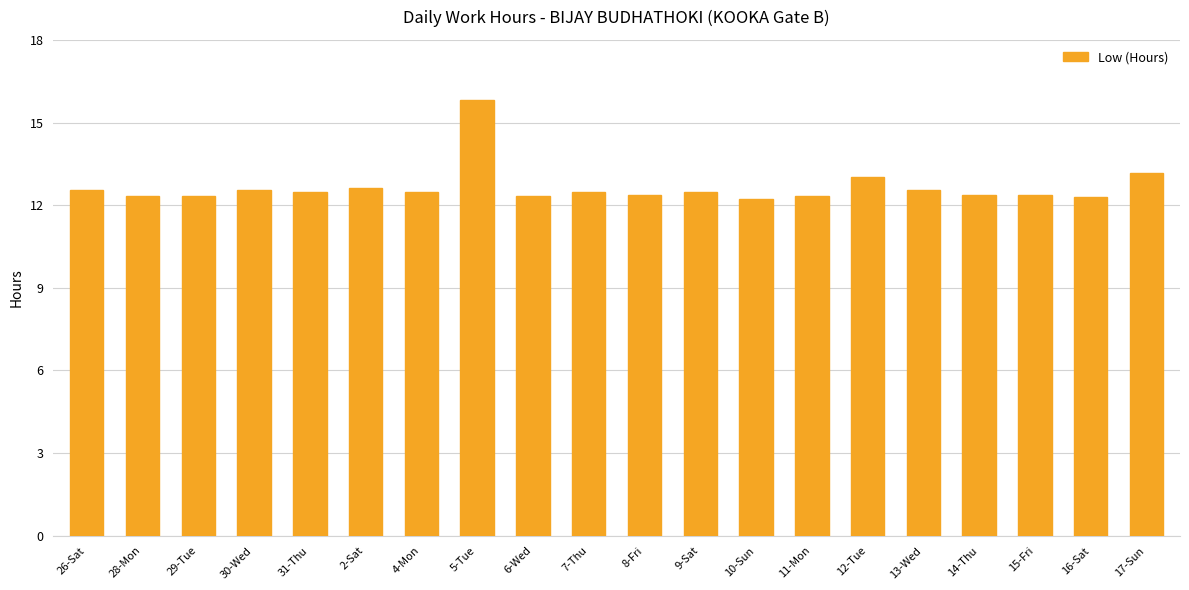

What is the maximum value shown in the chart?

15.8